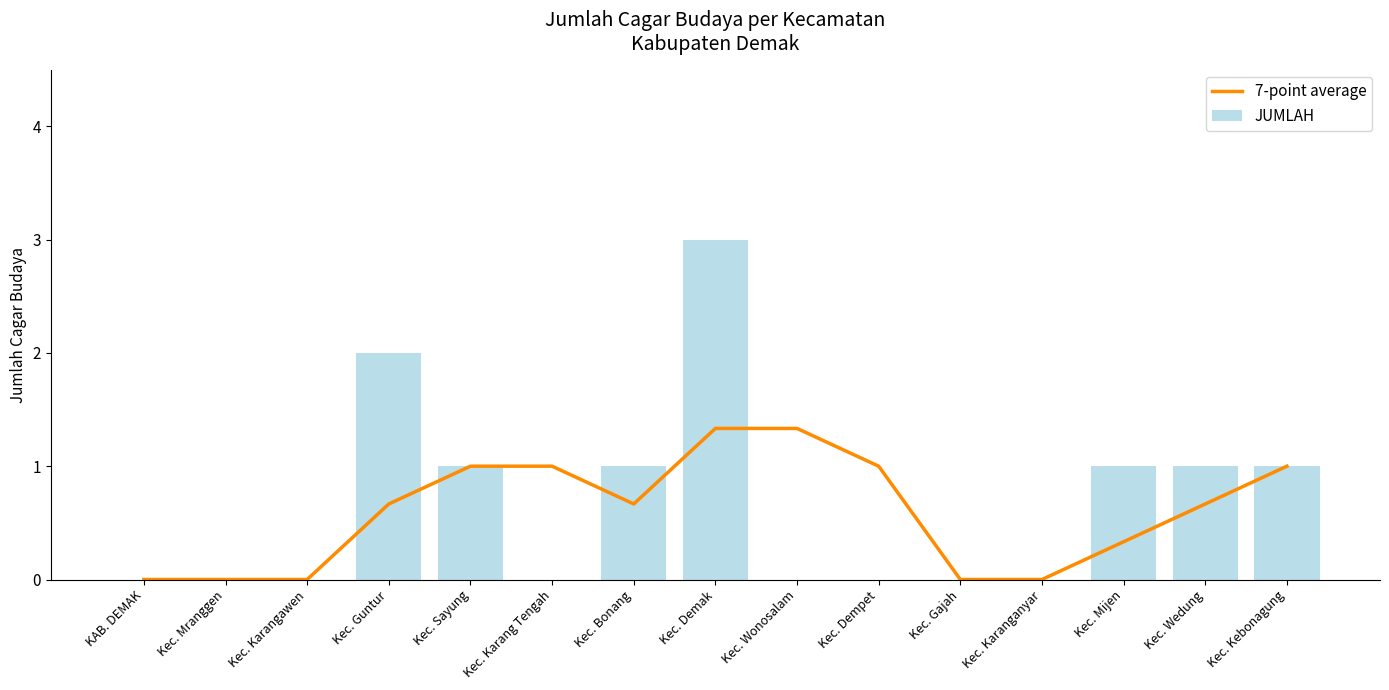

Is it true that JUMLAH equals 2.0 at Kec. Guntur?

True